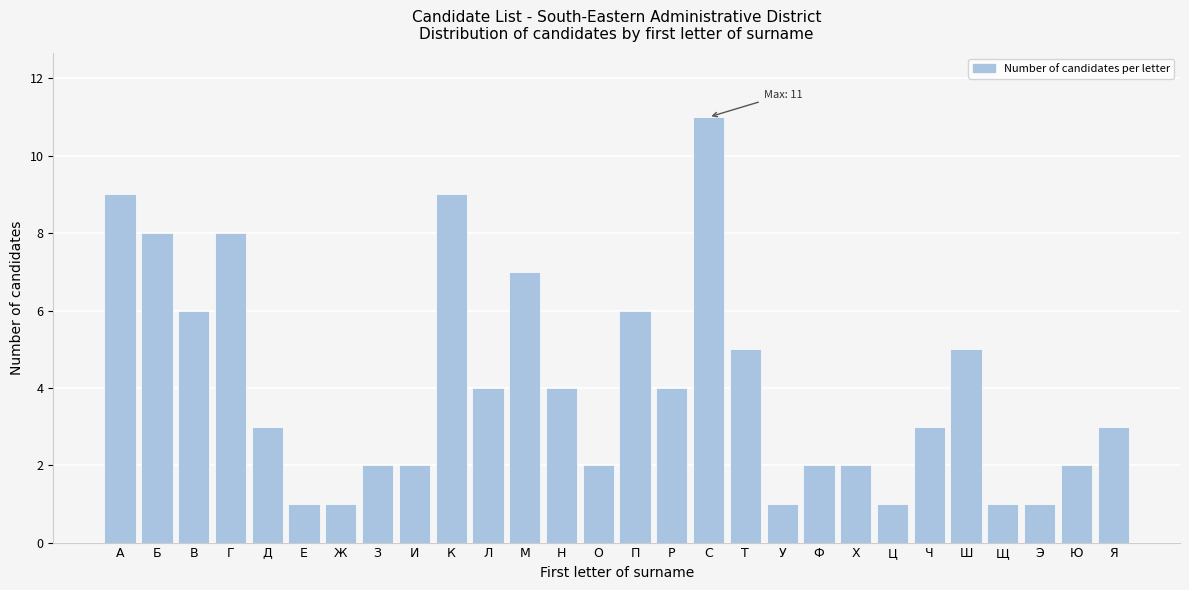

Reading left to right, extract all data points from this chart.

9	8	6	8	3	1	1	2	2	9	4	7	4	2	6	4	11	5	1	2	2	1	3	5	1	1	2	3